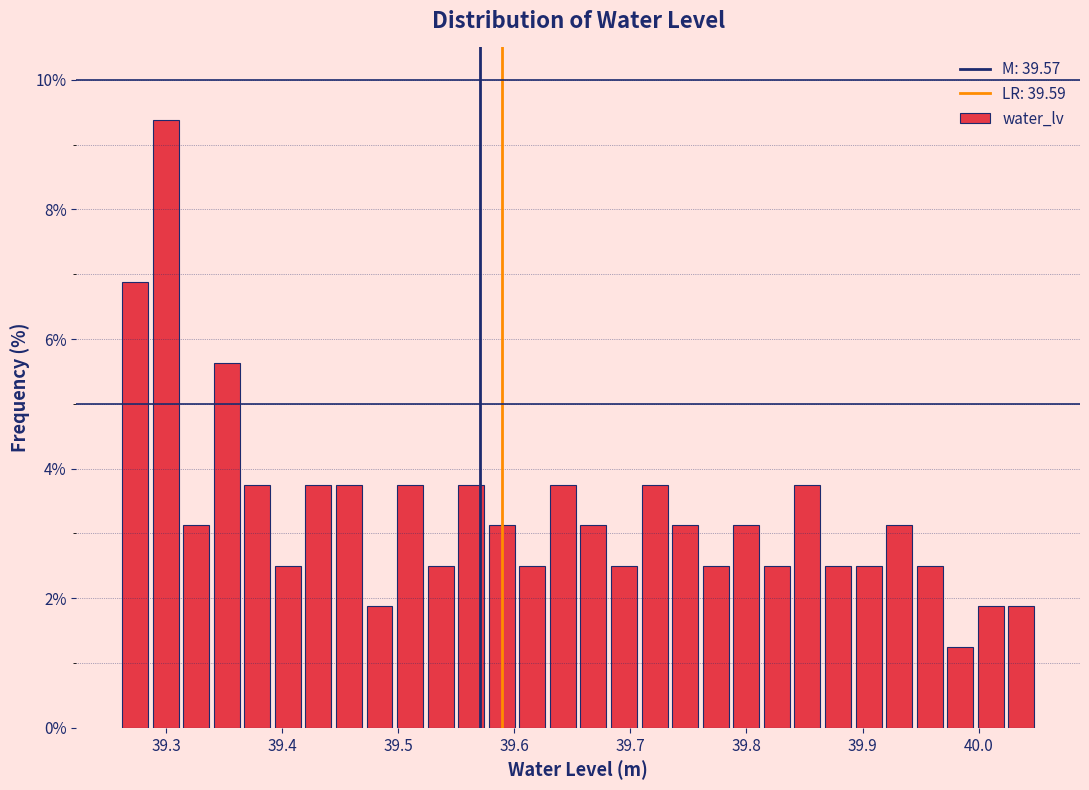

Around what value on the x-axis is the tallest bar? Give the approximate position of its centre, as read against the axis.

39.30